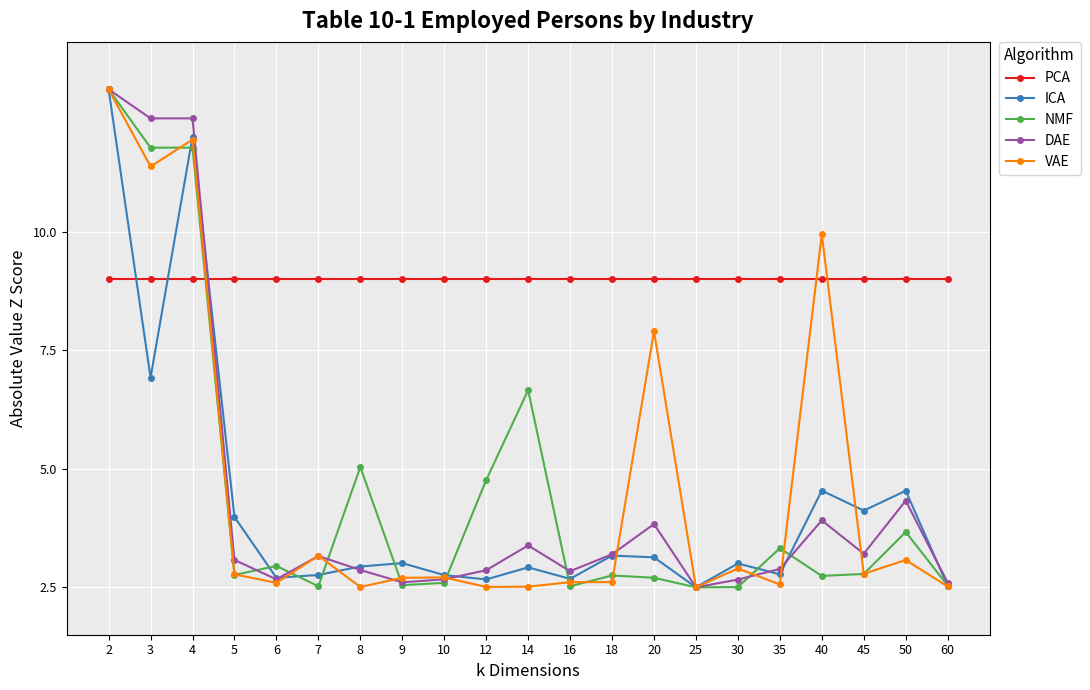

What is the minimum value shown in the chart?

2.5